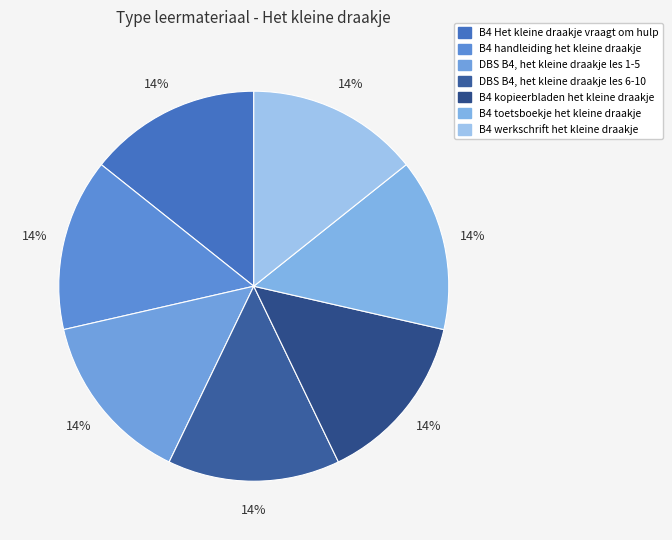

Does B4 kopieerbladen het kleine draakje represent more than half of the total?

No